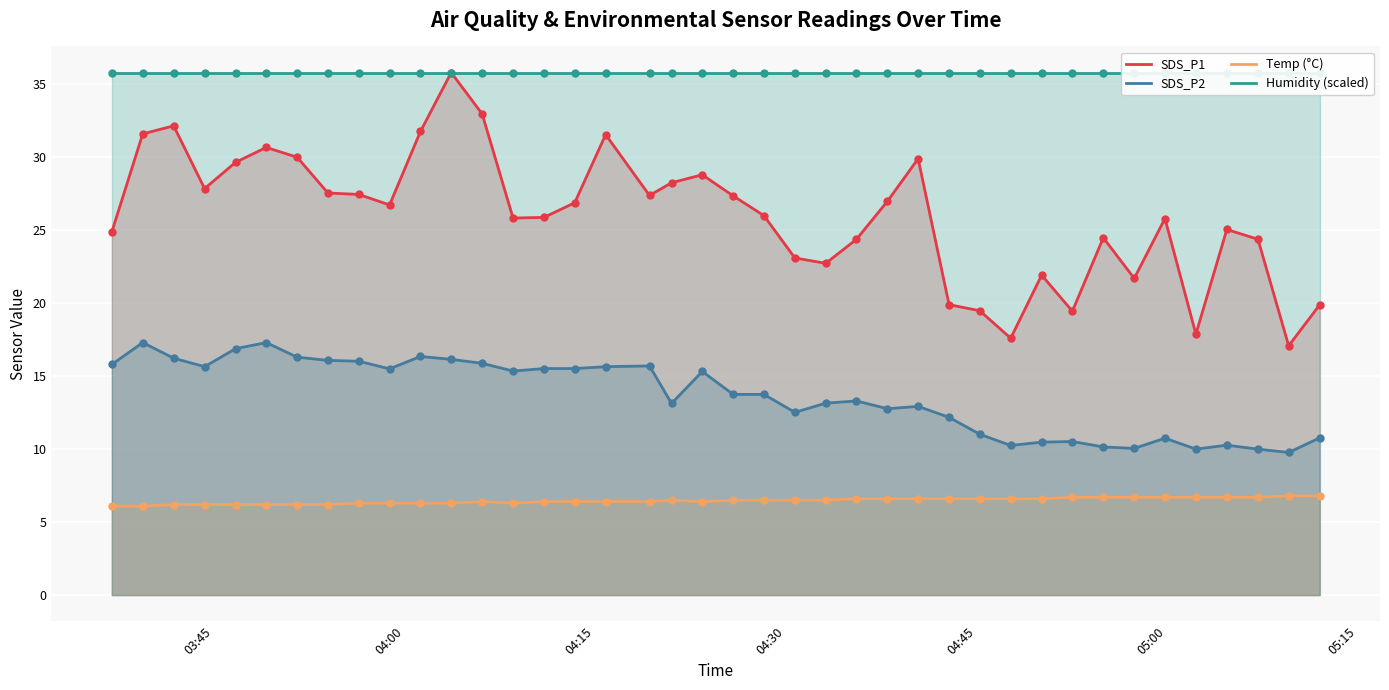

Which series contains the highest Y value?

SDS_P1